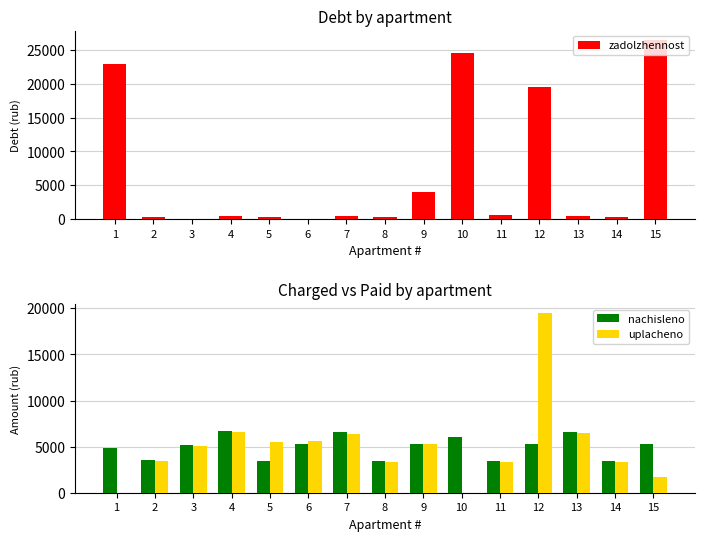

List the labels in order of zadolzhennost value, smallest first.

3, 6, 8, 14, 5, 2, 7, 13, 4, 11, 9, 12, 1, 10, 15